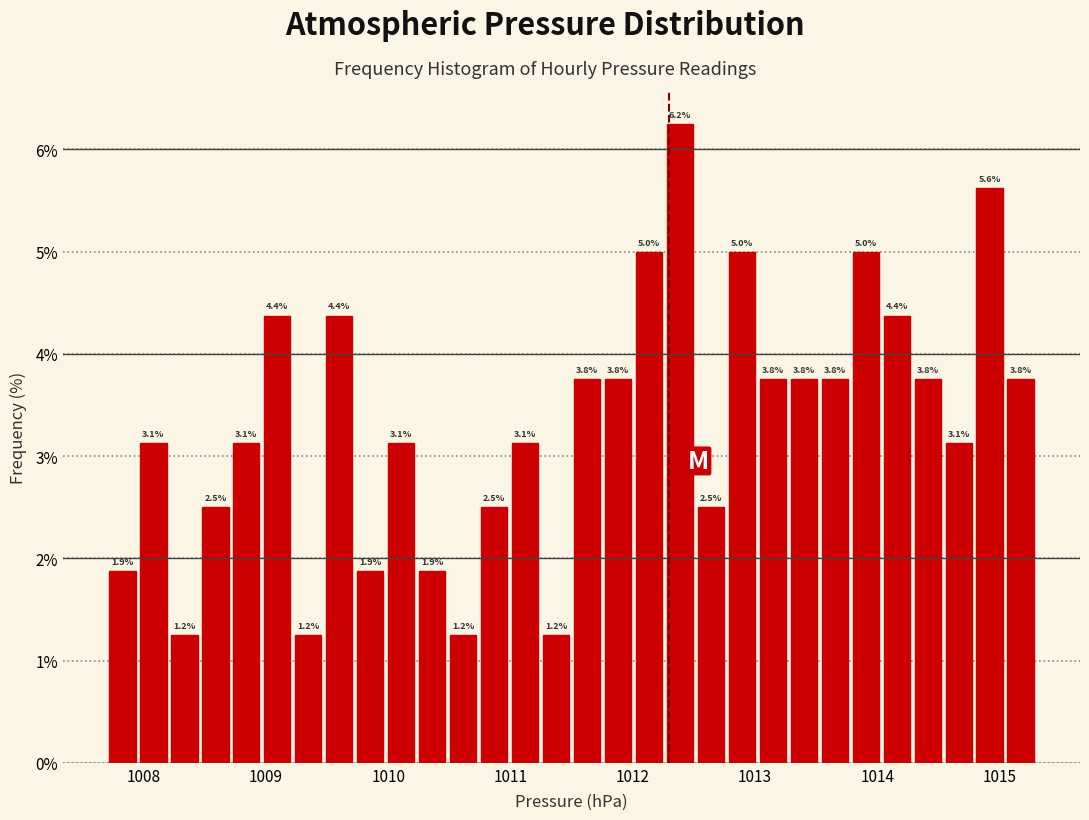

Around what value on the x-axis is the tallest bar? Give the approximate position of its centre, as read against the axis.

1012.4